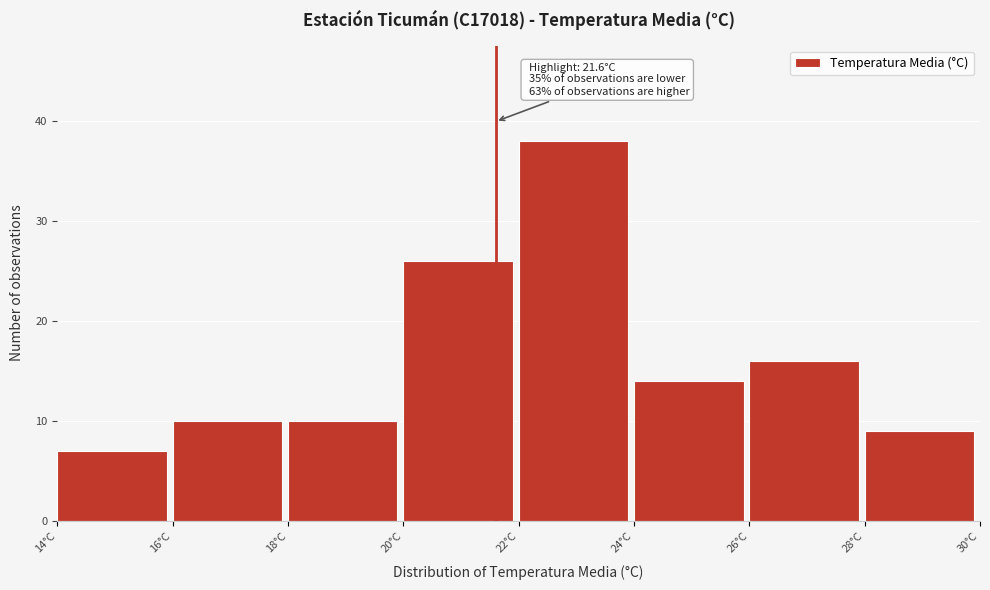

Which range on the x-axis has the tallest bar?

22 to 24